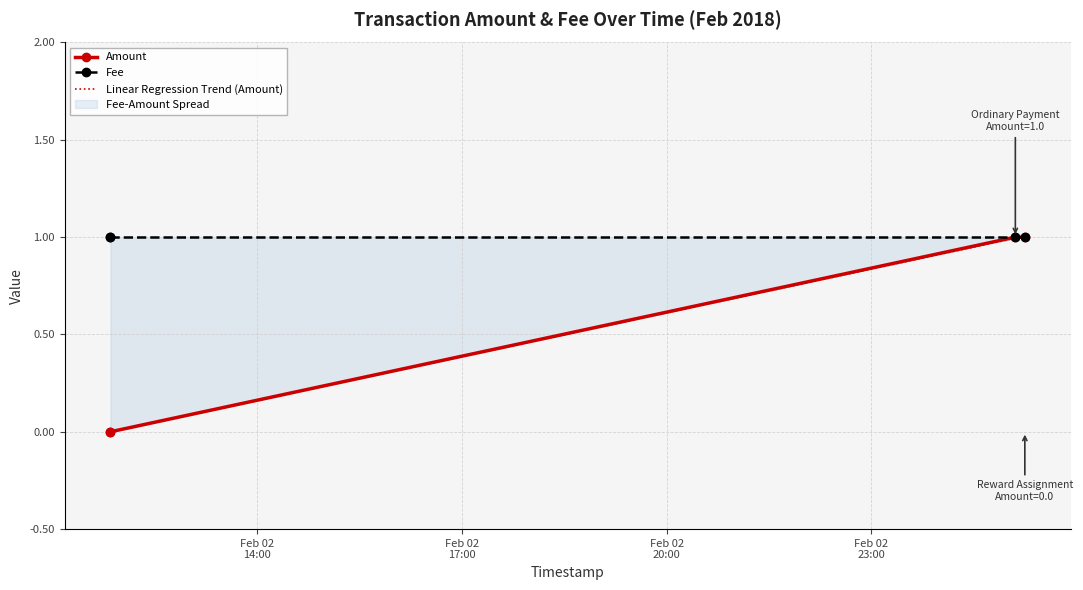

What is the change in value from 2018-02-02 11:50:46 to 2018-02-03 01:06:38?

+1